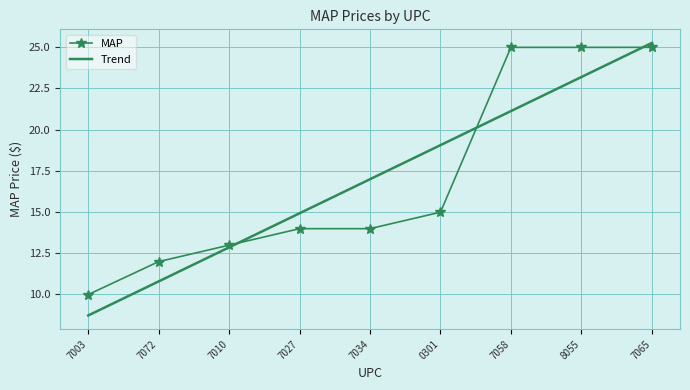

True or false: MAP has a value of 25.0 at 7065.

True